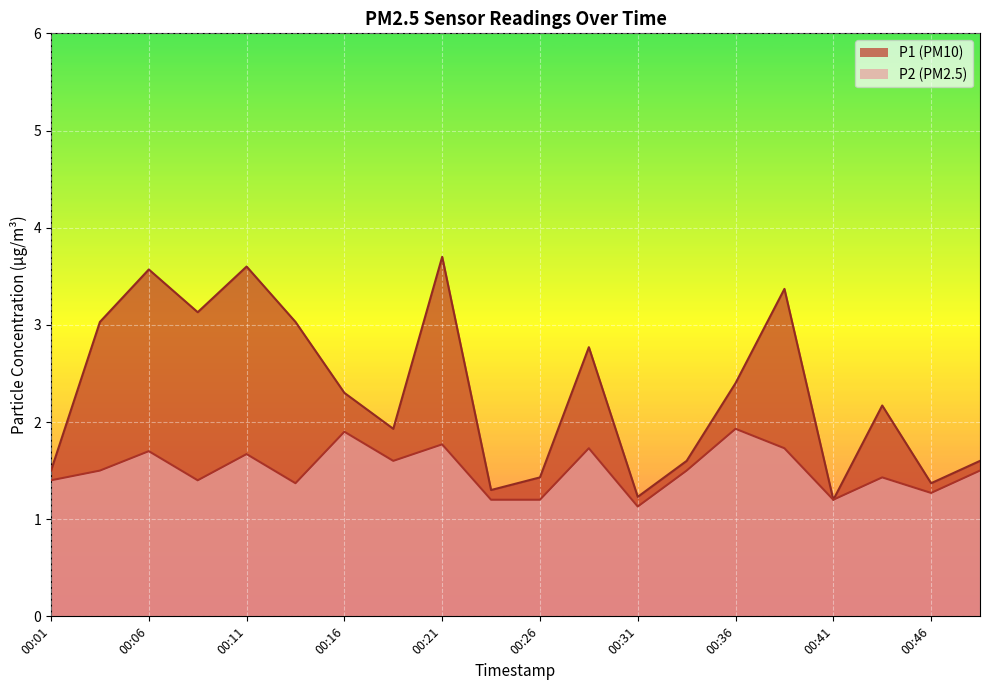

True or false: P1 and P2 cross at least once.

False